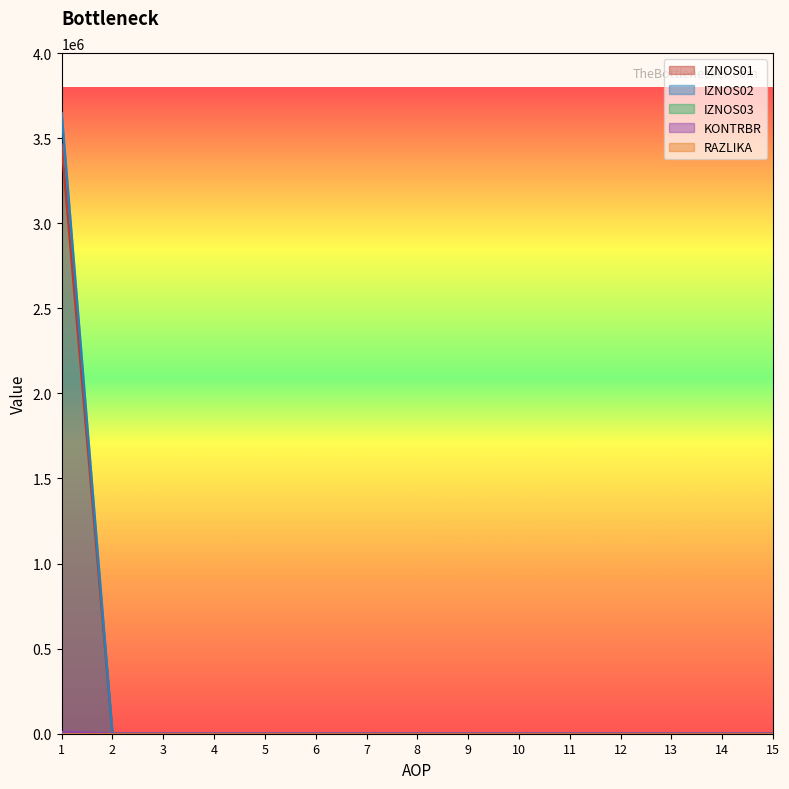

True or false: KONTRBR has more than 2 interior local peaks.

False